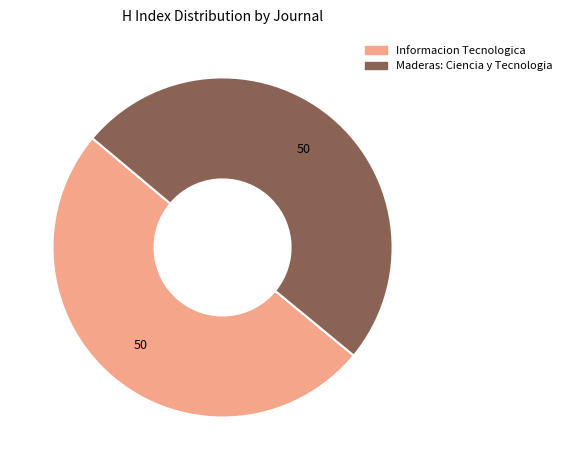

Do Maderas: Ciencia y Tecnologia and Informacion Tecnologica together represent more than half of the pie?

Yes